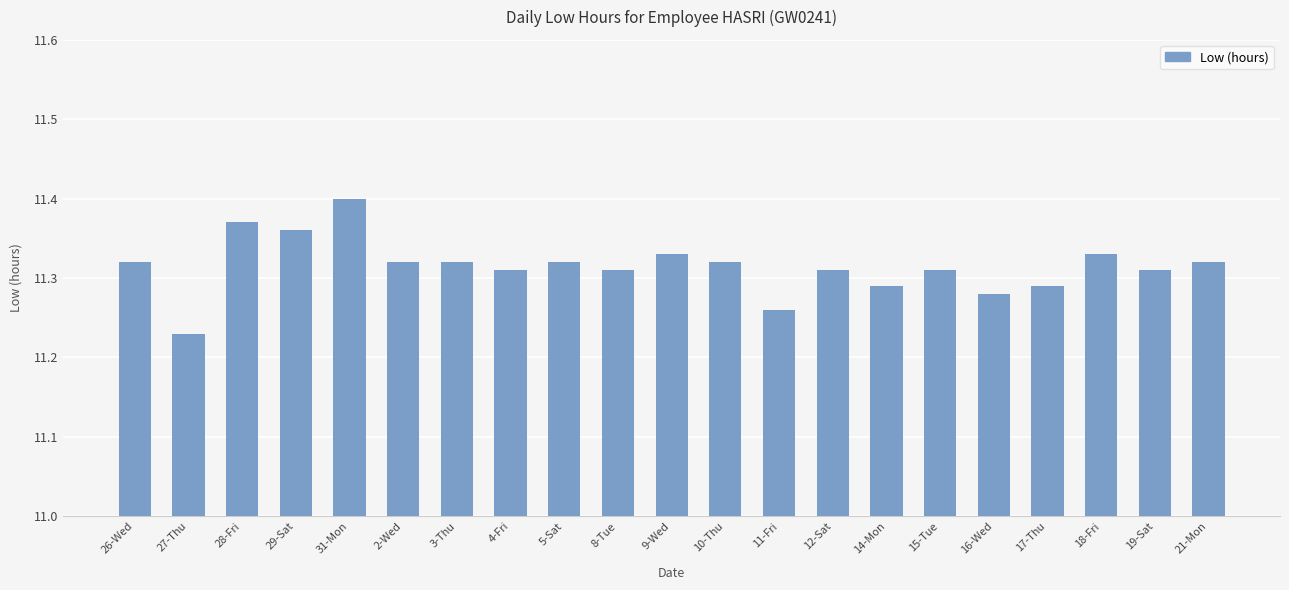

Is it true that the value at 17-Thu is 7.6?

False